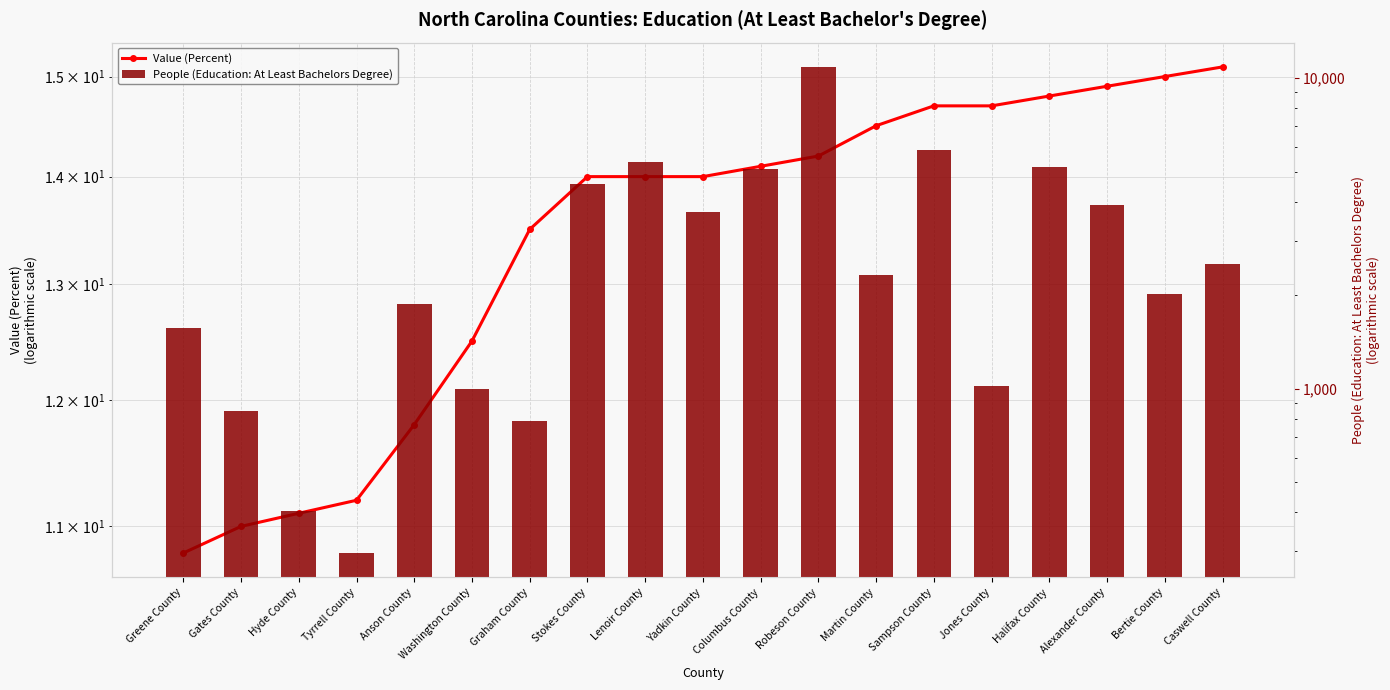

What is the spread (max minus min) of values at Sampson County?

5844.3